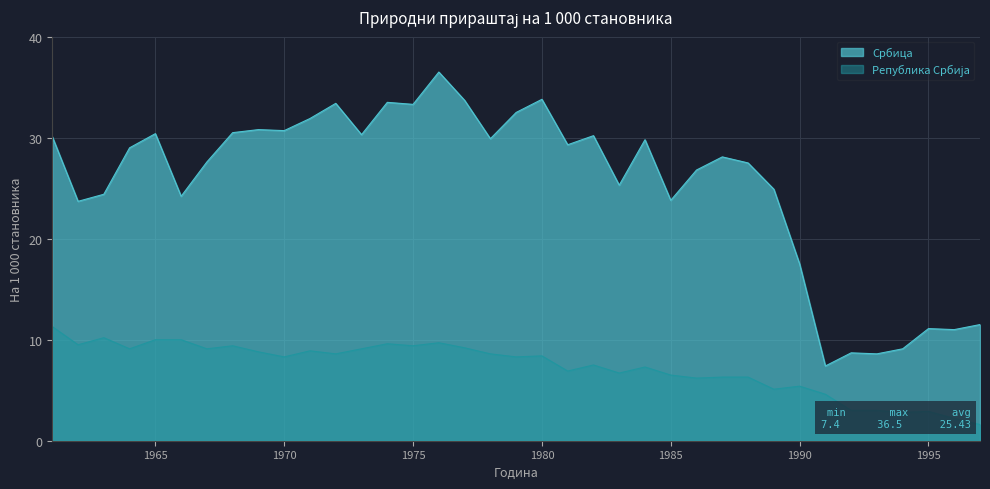

True or false: Република Србија and Србица intersect in this chart.

False